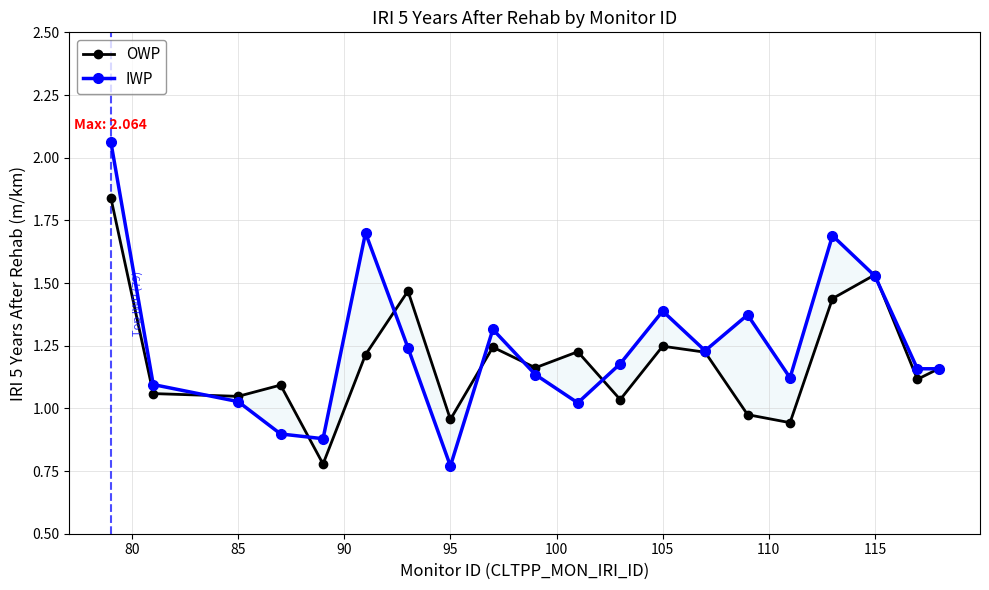

Does the chart have visible grid lines?

Yes